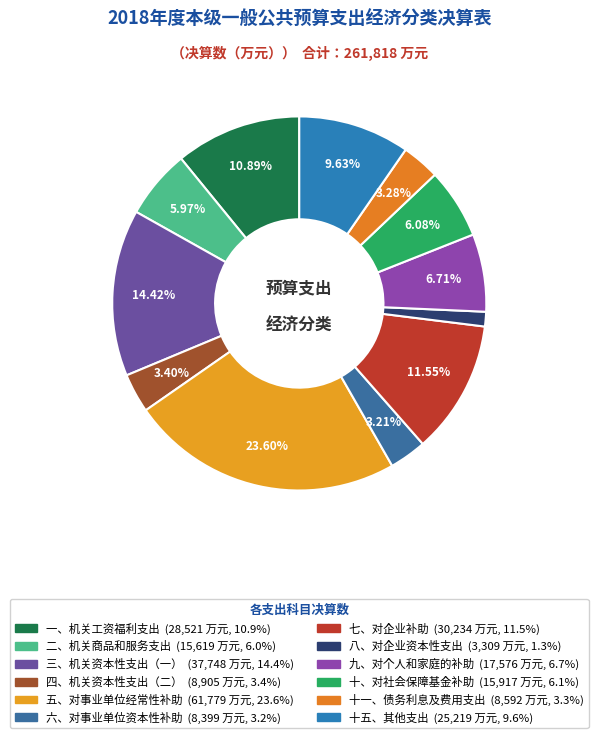

Approximately how many times larger is the value at 四、机关资本性支出（二） compared to 七、对企业补助?

0.3